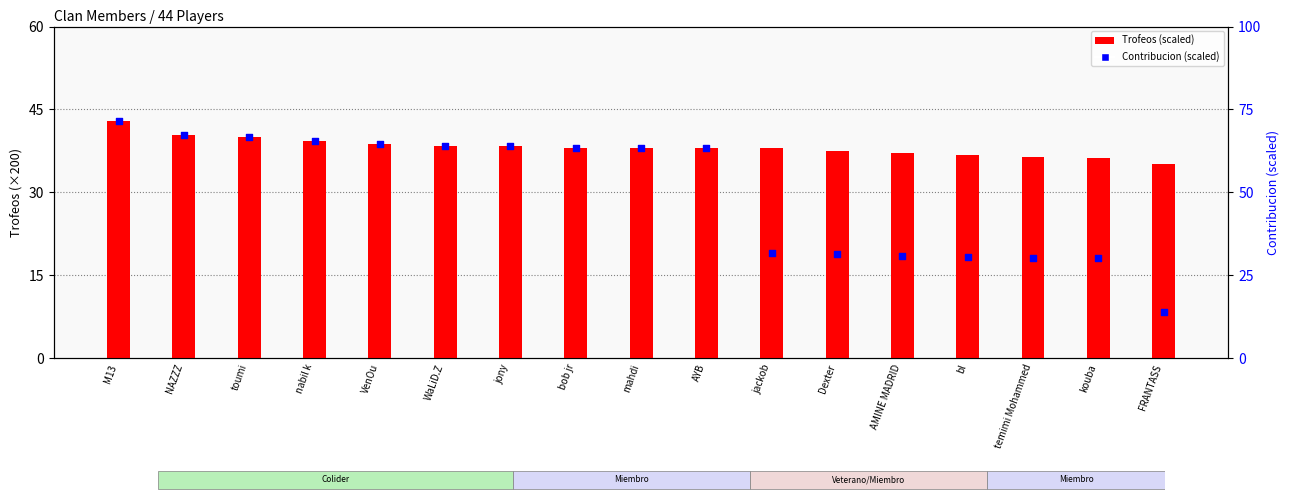

Which series reaches the minimum Y coordinate?

Contribucion